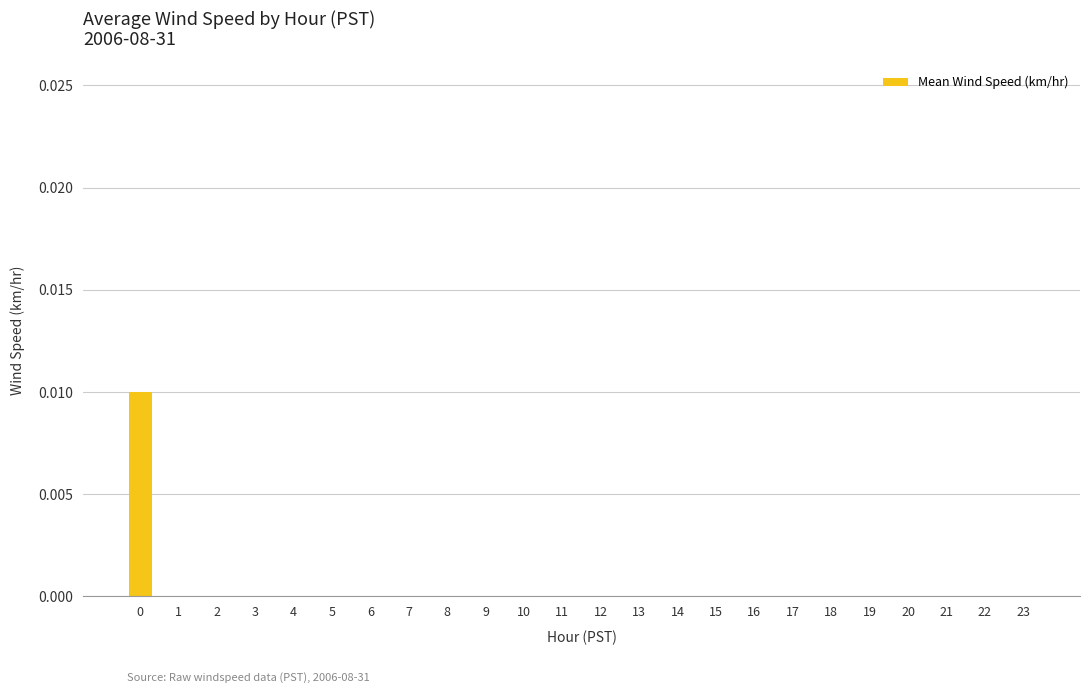

True or false: the data shows 0.0 at 15.

True